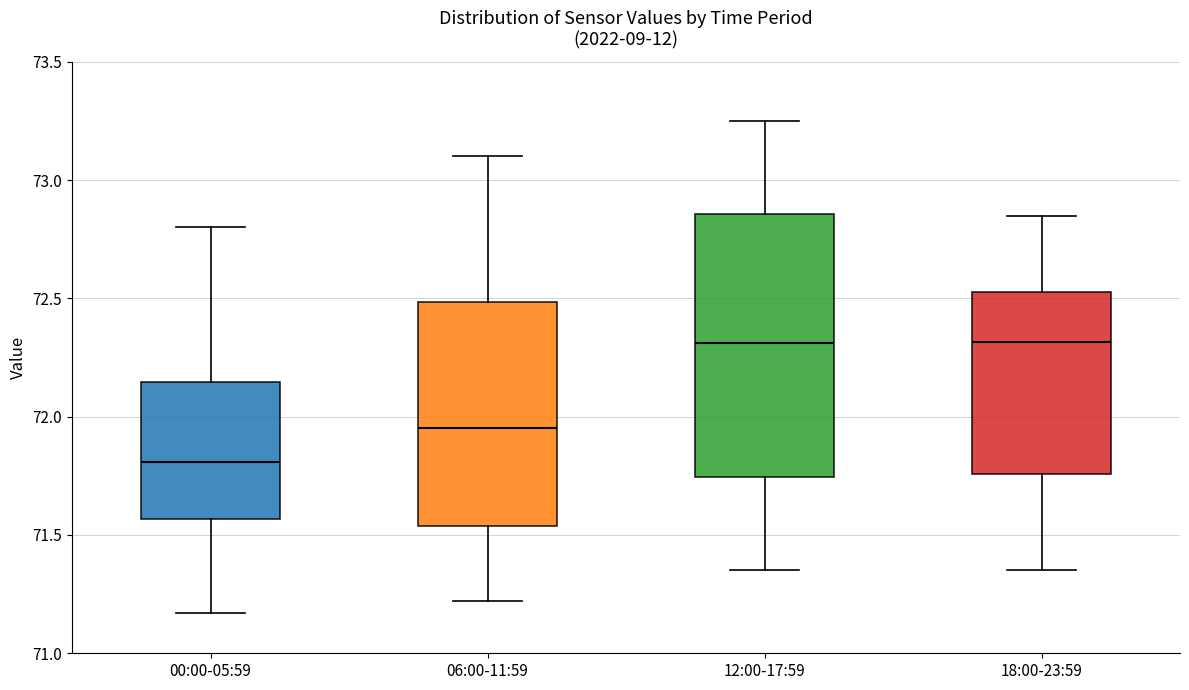

Reading left to right, read every box against the y-axis: the position of its median line, the range the box covers, and the ends of its whiskers. The values are not printed on the chart, so give them approximately, as read against the axis.

00:00-05:59: median 71.80, box 71.55 to 72.15, whiskers 71.15 to 72.80
06:00-11:59: median 71.95, box 71.55 to 72.50, whiskers 71.20 to 73.10
12:00-17:59: median 72.30, box 71.75 to 72.85, whiskers 71.35 to 73.25
18:00-23:59: median 72.30, box 71.75 to 72.55, whiskers 71.35 to 72.85